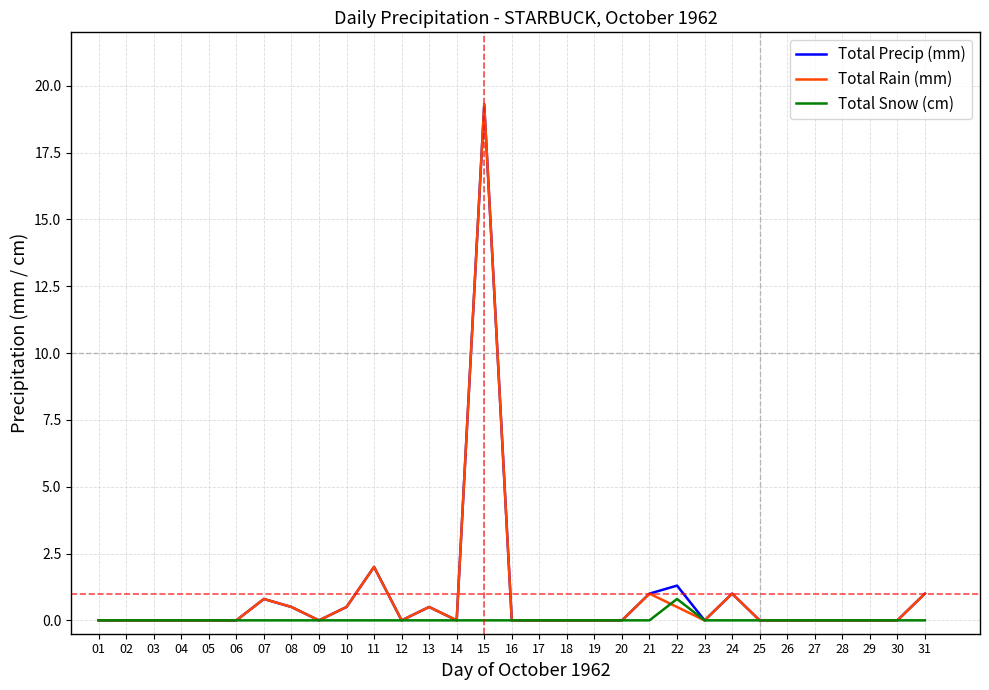

True or false: Total Rain (mm) and Total Snow (cm) intersect in this chart.

True